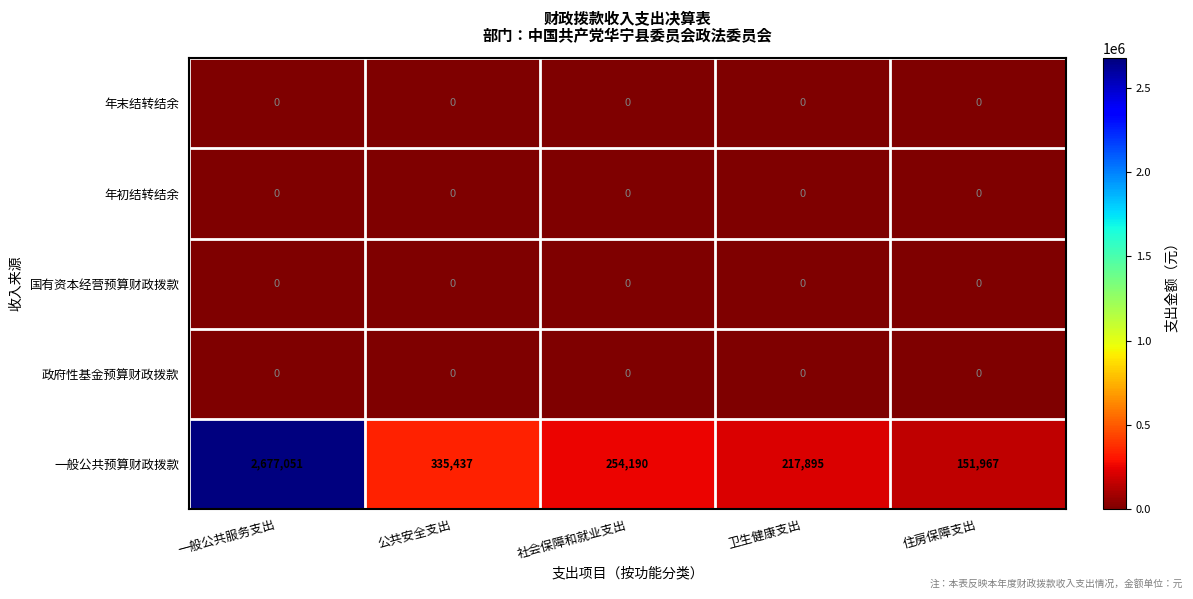

Which series has the widest spread of values?

一般公共预算财政拨款